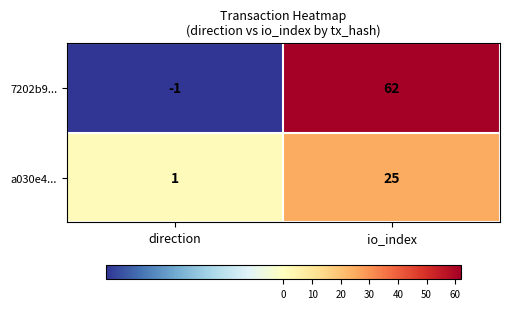

At which category does the chart reach its peak across all series?

io_index